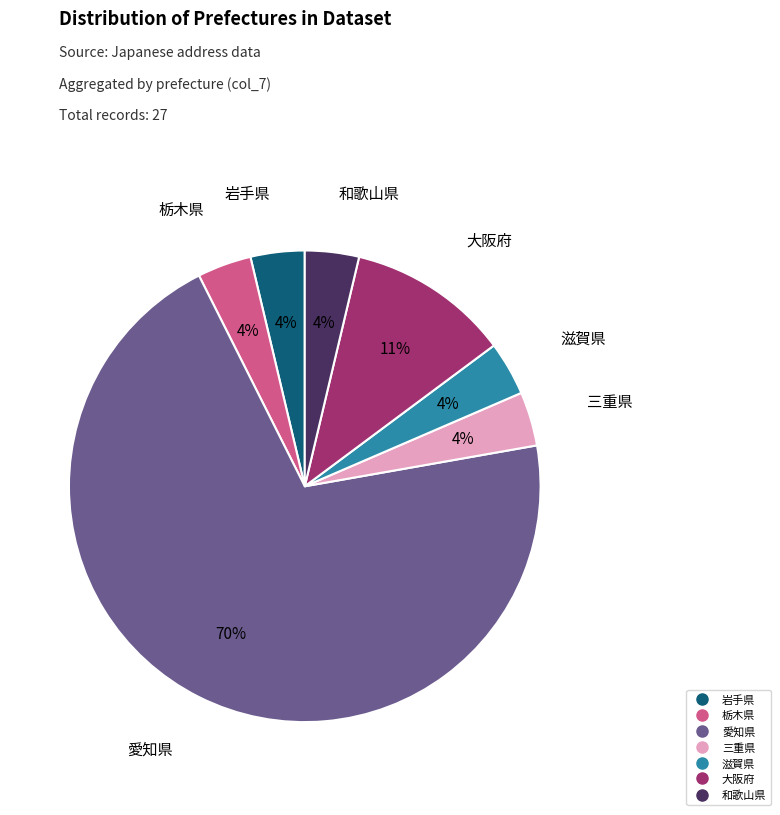

Combined, do 滋賀県 and 和歌山県 account for over 50%?

No